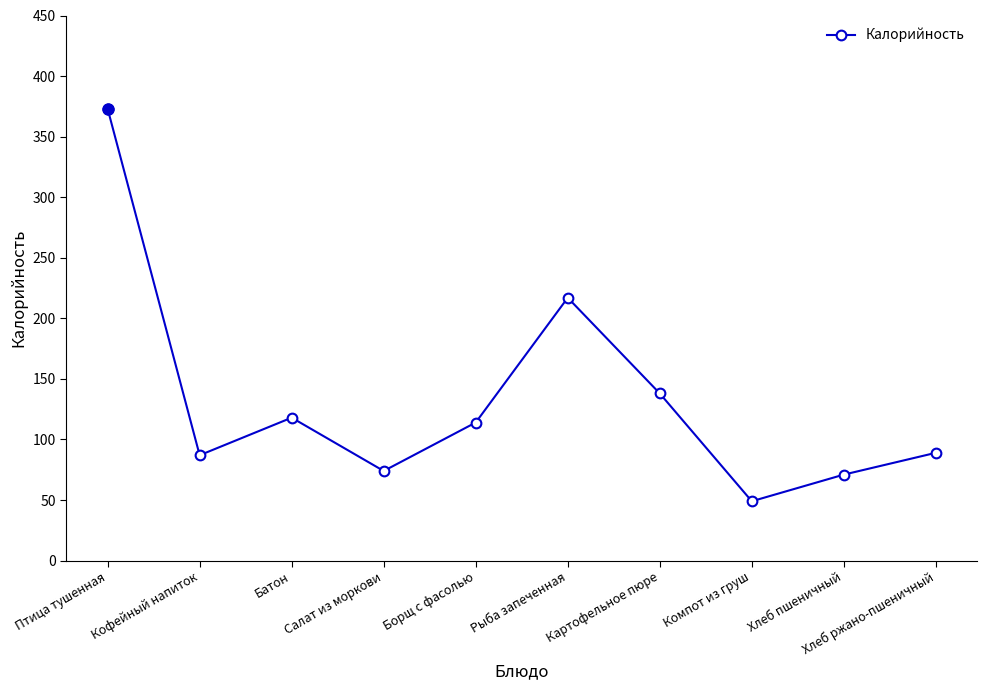

Reading left to right, transcribe all the data shown in this chart.

Птица тушенная=373	Кофейный напиток=87	Батон=118	Салат из моркови=74	Борщ с фасолью=114	Рыба запеченная=217	Картофельное пюре=138	Компот из груш=49	Хлеб пшеничный=71	Хлеб ржано-пшеничный=89